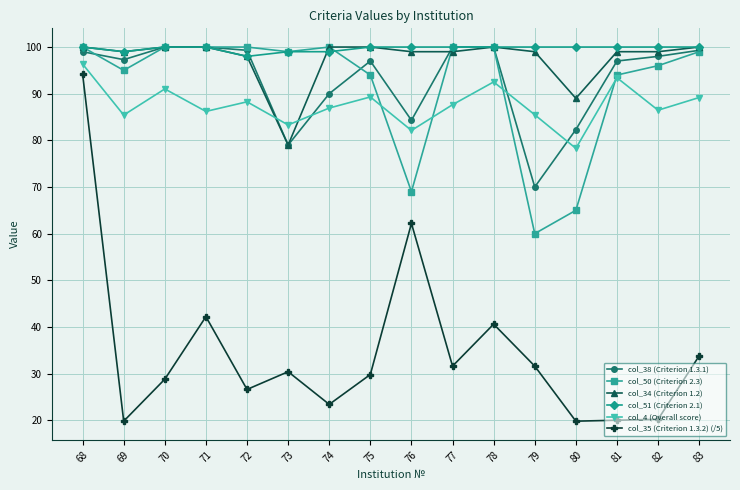

What is the difference between the maximum and second lowest values in the col_51 (Criterion 2.1) series?

1.0